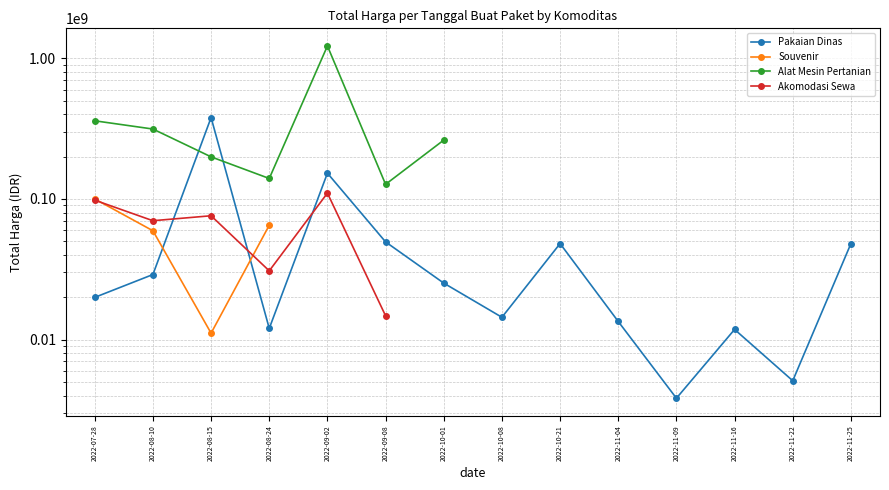

How many intersections are there between Alat Mesin Pertanian and Pakaian Dinas?

2